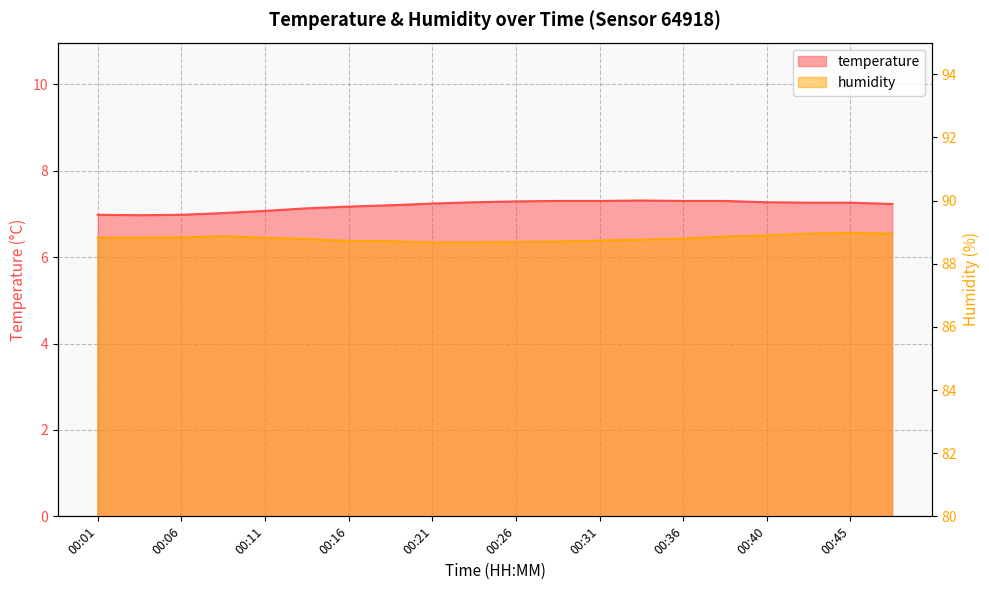

Between 00:14 and 00:16, which series saw the biggest shift?

humidity